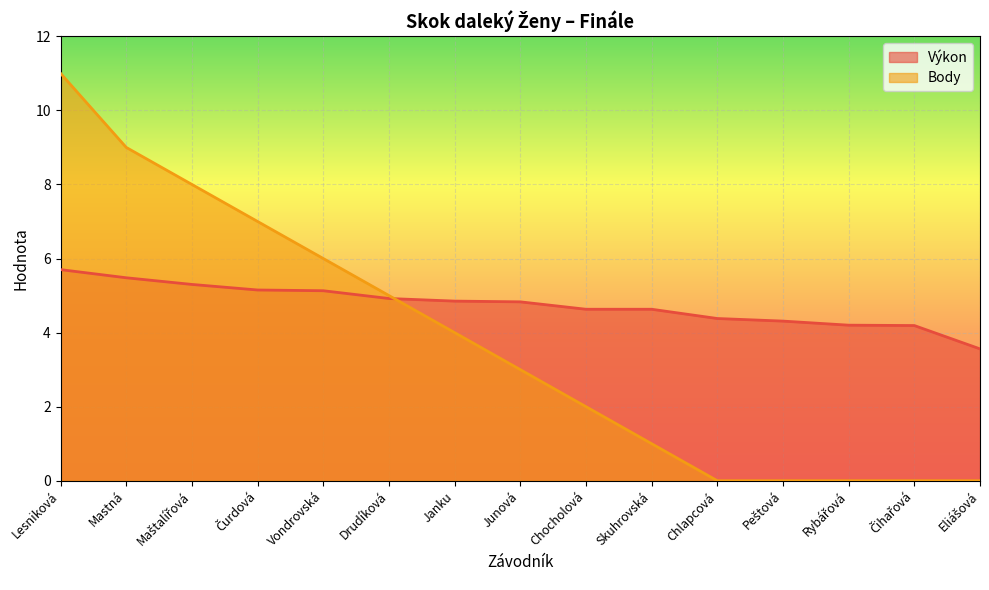

What position from the left is Chlapcová?

11